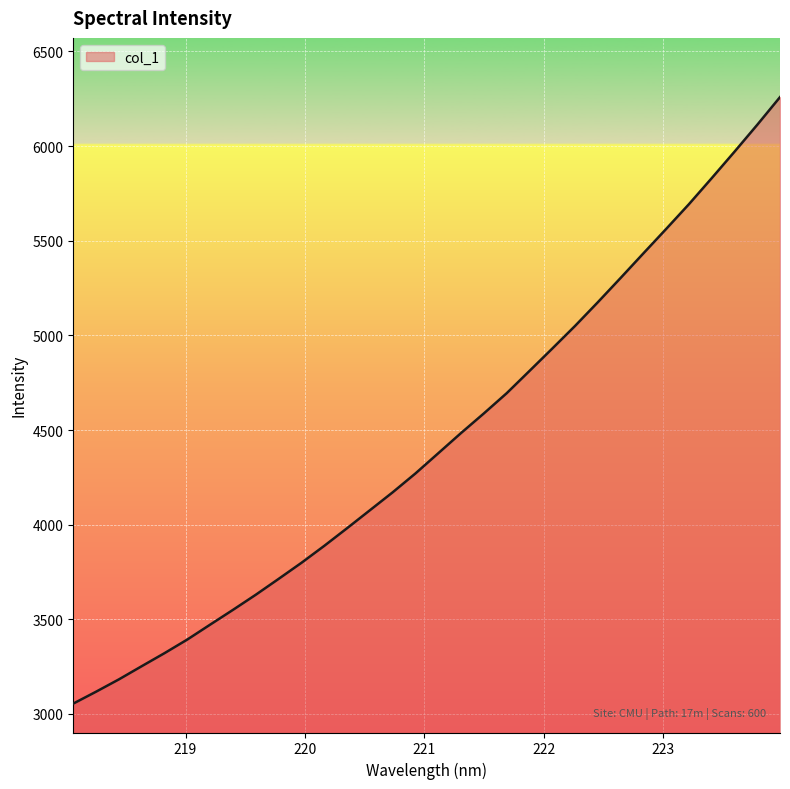

What is the greatest value displayed?

6258.9